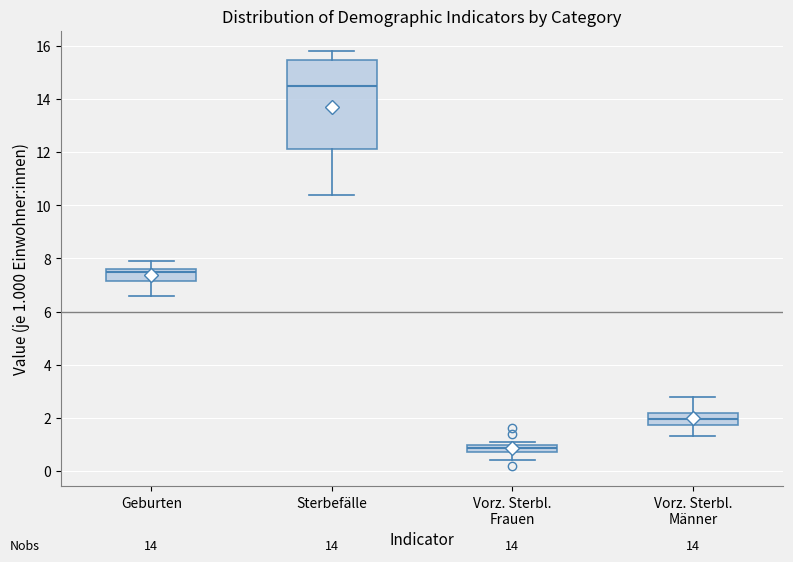

Where is the upper edge of the box for Vorz. Sterbl. Frauen on the y-axis? The values are not printed on the chart, so give them approximately, as read against the axis.

1.0